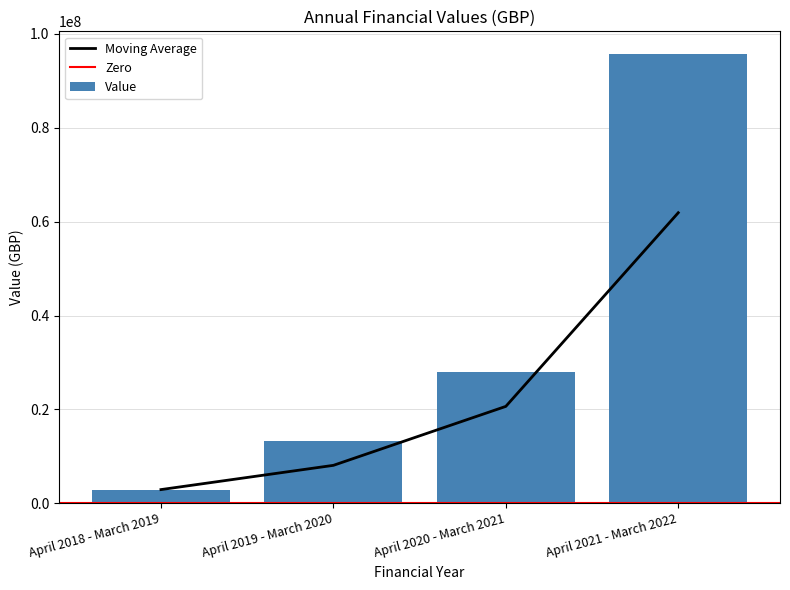

What is the change in value from April 2020 - March 2021 to April 2021 - March 2022?

+67701694